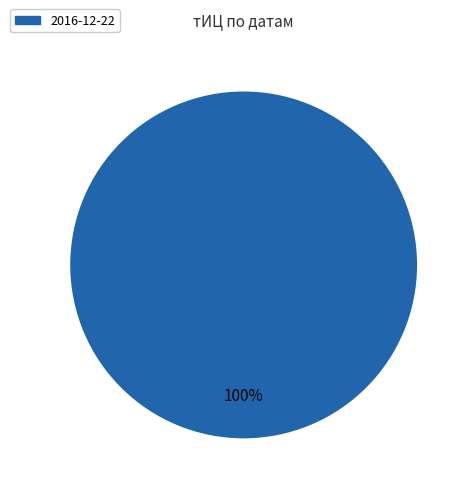

Is there a majority slice in this chart?

Yes